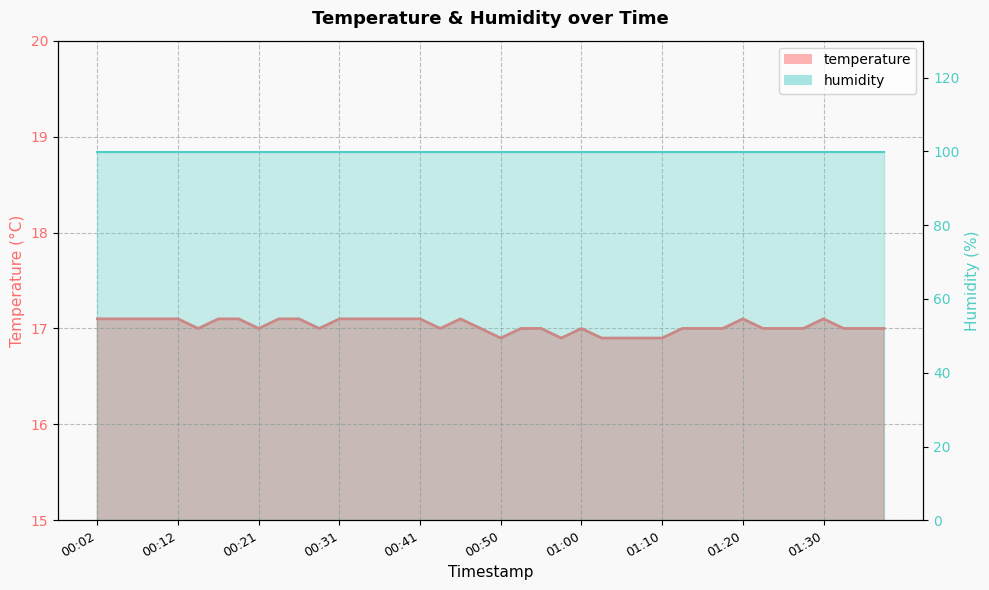

Which category has the lowest value across all series?

00:50